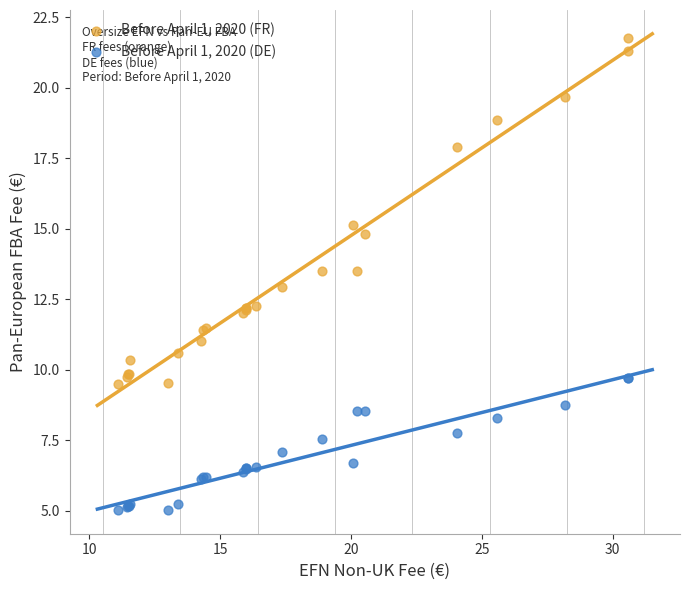

Which series has the largest Y range (max minus min)?

Before April 1, 2020 (FR)